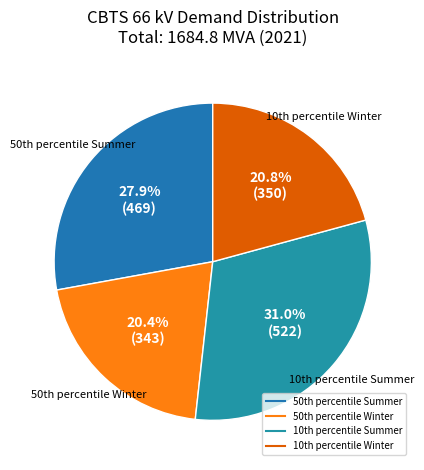

Is there a majority slice in this chart?

No